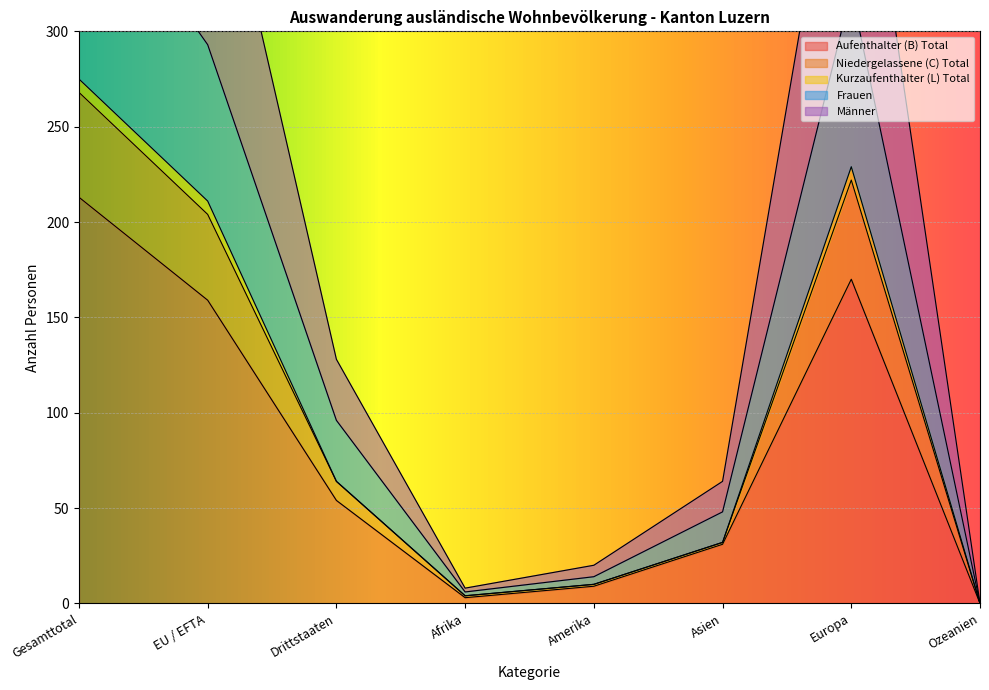

The Männer series shows 8 at Afrika. True or false?

True